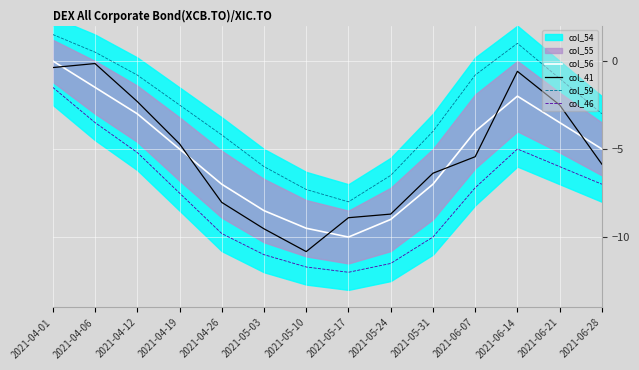

Is it true that col_59 equals 0.7 at 2021-06-14?

False